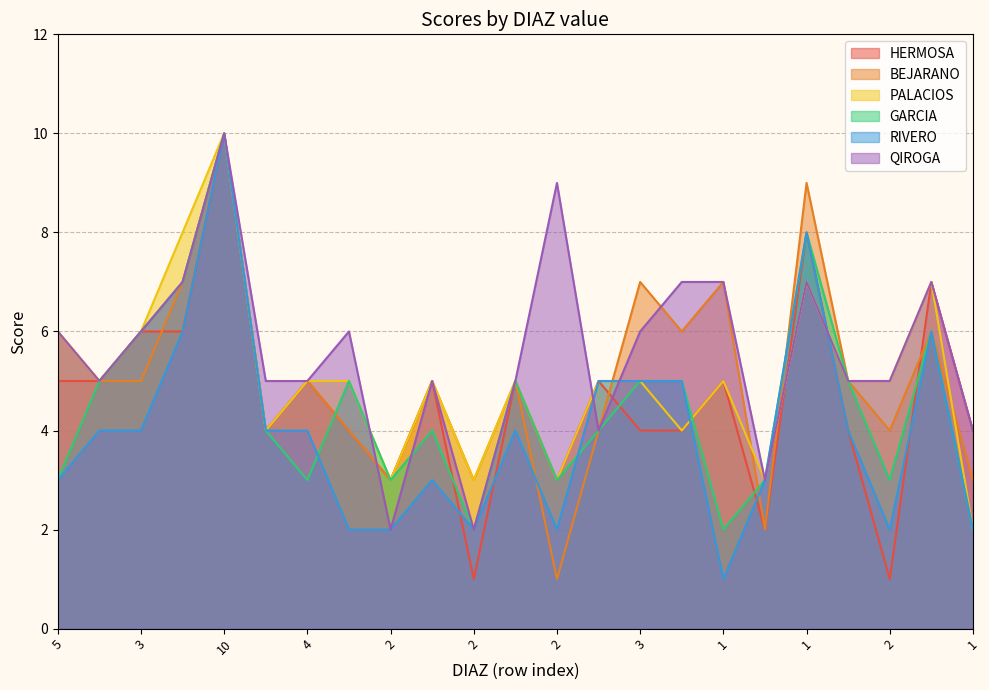

What is the difference between the maximum and minimum values in the QIROGA series?

8